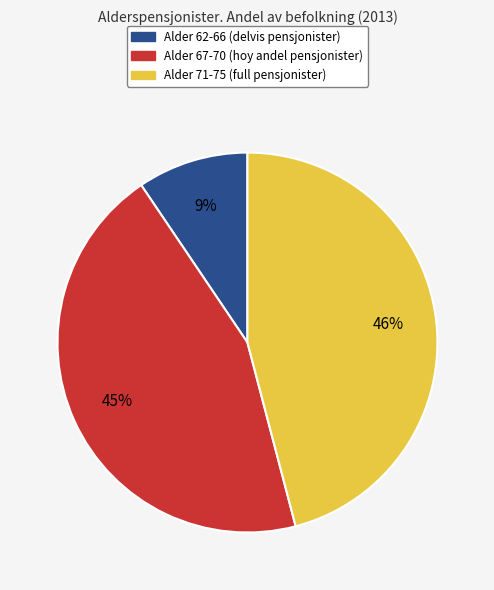

How many slices are in this pie chart?

3